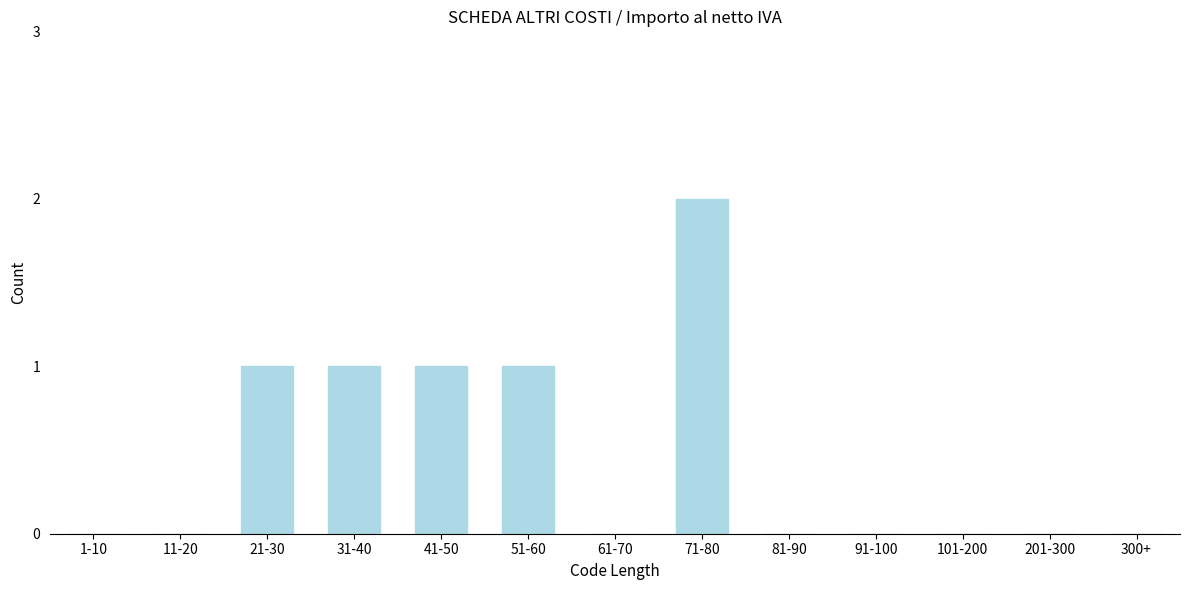

Reading right to left, list all the values displayed in this chart.

300+=0	201-300=0	101-200=0	91-100=0	81-90=0	71-80=2	61-70=0	51-60=1	41-50=1	31-40=1	21-30=1	11-20=0	1-10=0